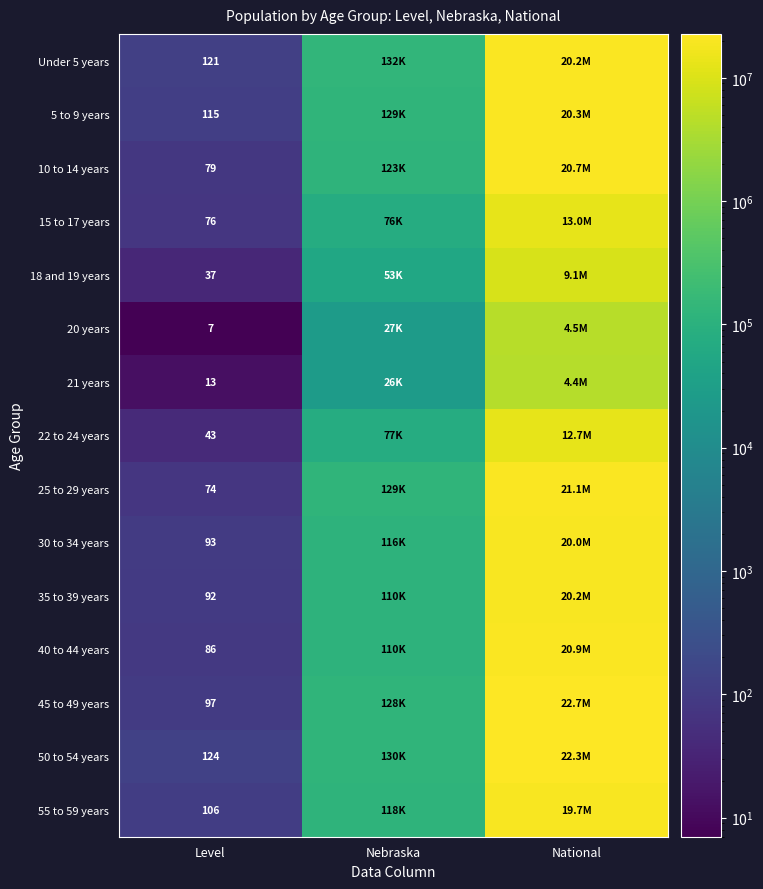

At how many categories does at least one series exceed 19443801?

1